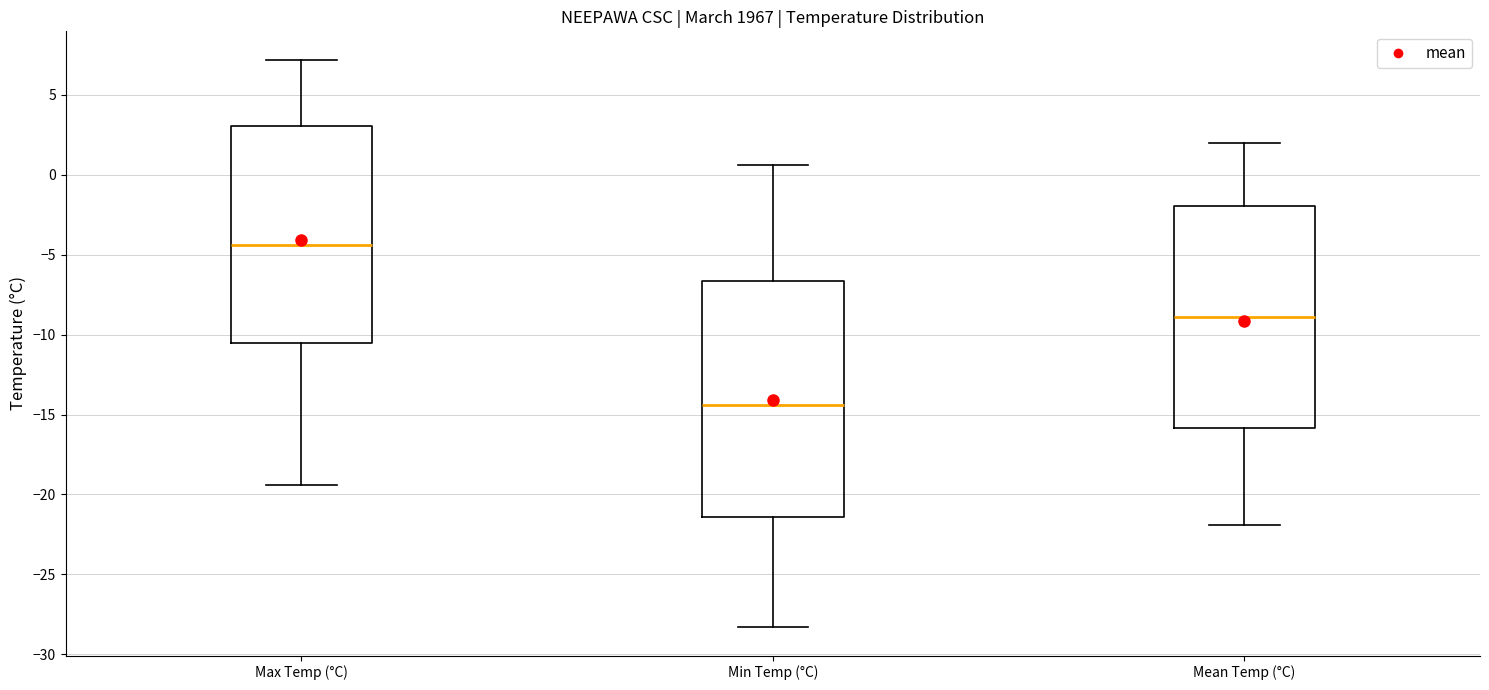

Reading left to right, transcribe this box plot: for each box, give where its median line is, the range the box spans, and where its two whiskers end, as read against the y-axis. The values are not printed on the chart, so give them approximately, as read against the axis.

Max Temp (°C): median -4.5, box -10.5 to 3.0, whiskers -19.5 to 7.0
Min Temp (°C): median -14.5, box -21.5 to -6.5, whiskers -28.5 to 0.5
Mean Temp (°C): median -9.0, box -16.0 to -2.0, whiskers -22.0 to 2.0